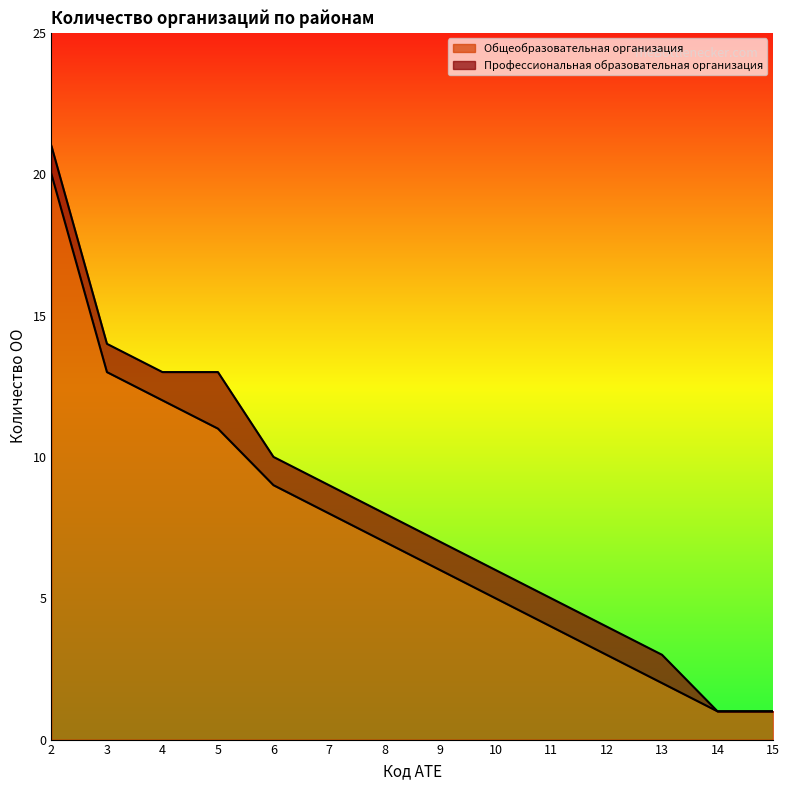

What is the difference between the maximum and minimum values?

19